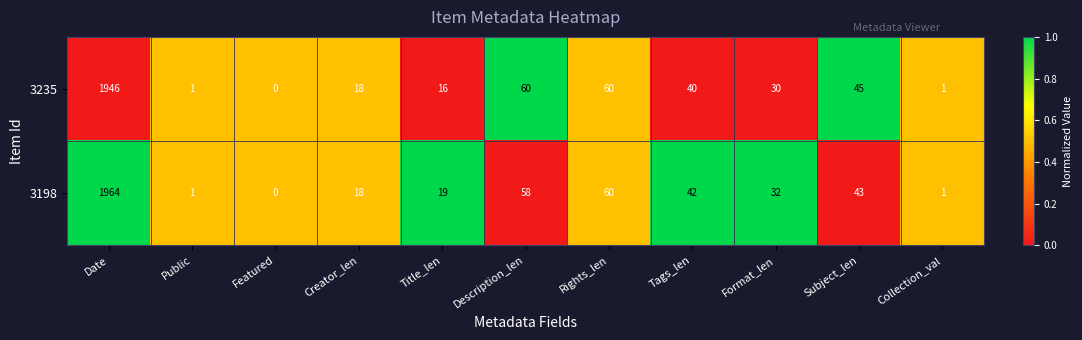

Which series has the largest total across all categories?

3198